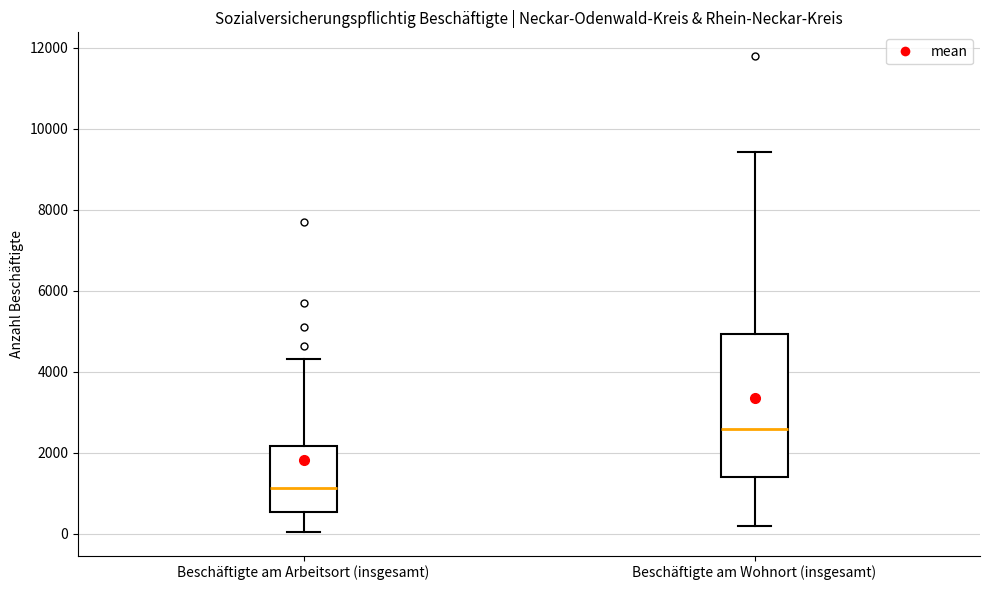

Reading left to right, read every box against the y-axis: the position of its median line, the range the box covers, and the ends of its whiskers. The values are not printed on the chart, so give them approximately, as read against the axis.

Beschäftigte am Arbeitsort (insgesamt): median 1200, box 600 to 2200, whiskers 0 to 4400
Beschäftigte am Wohnort (insgesamt): median 2600, box 1400 to 5000, whiskers 200 to 9400